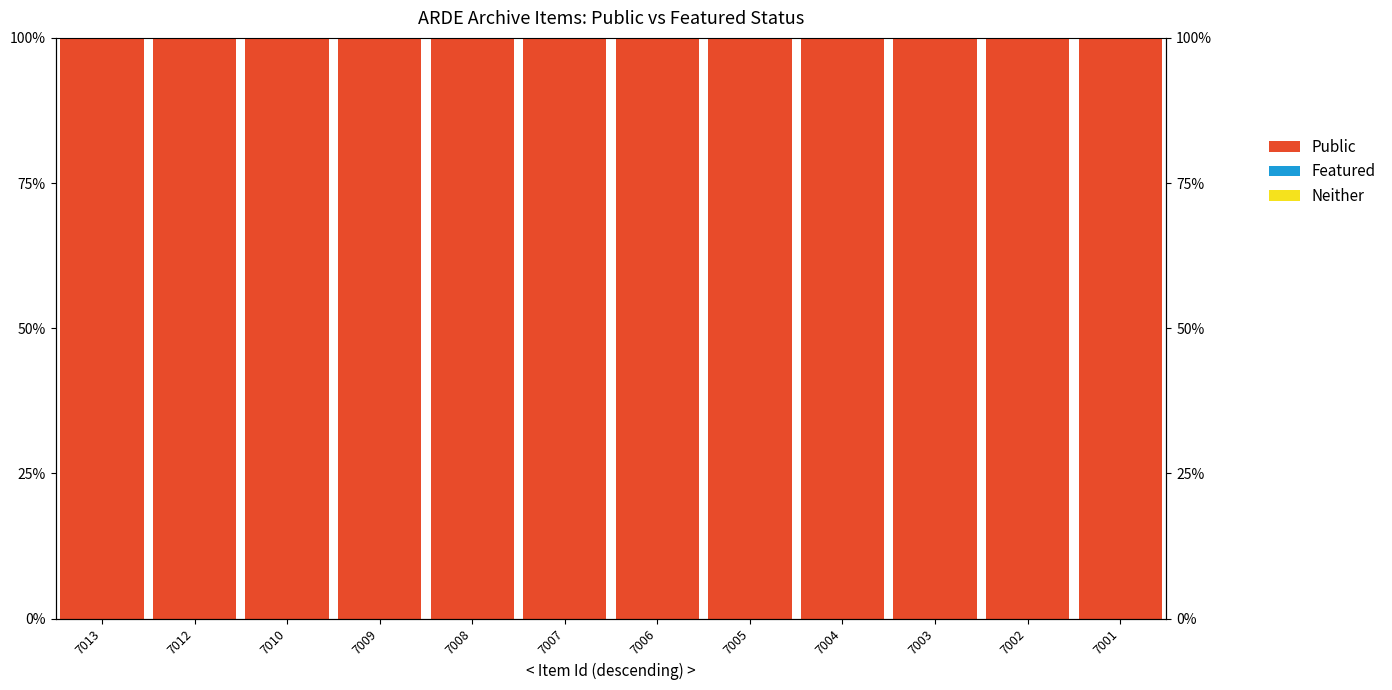

Between 7013 and 7012, which series saw the biggest shift?

Neither